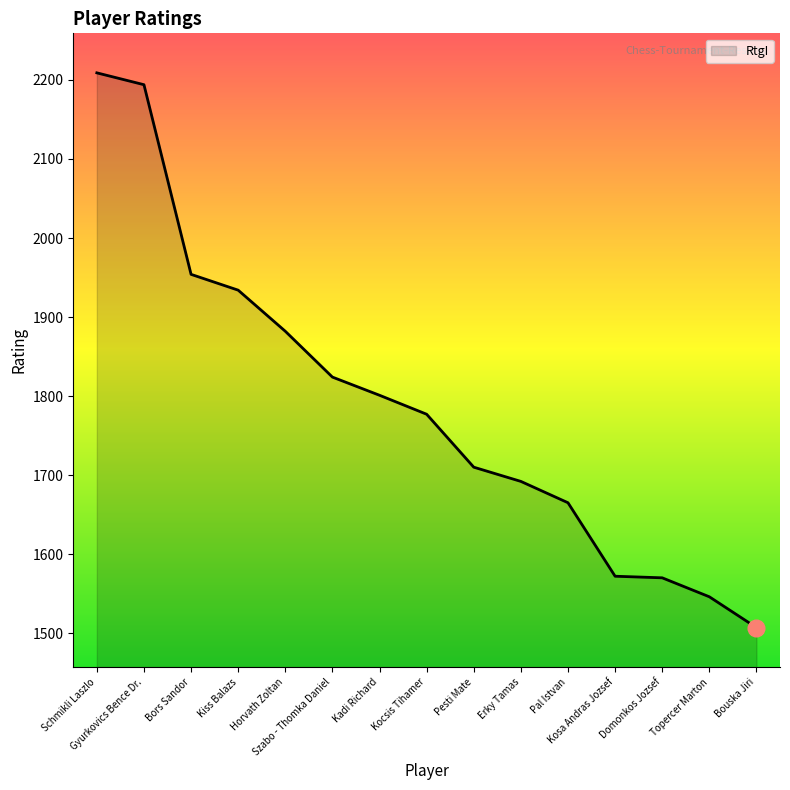

What is the average value?

1789